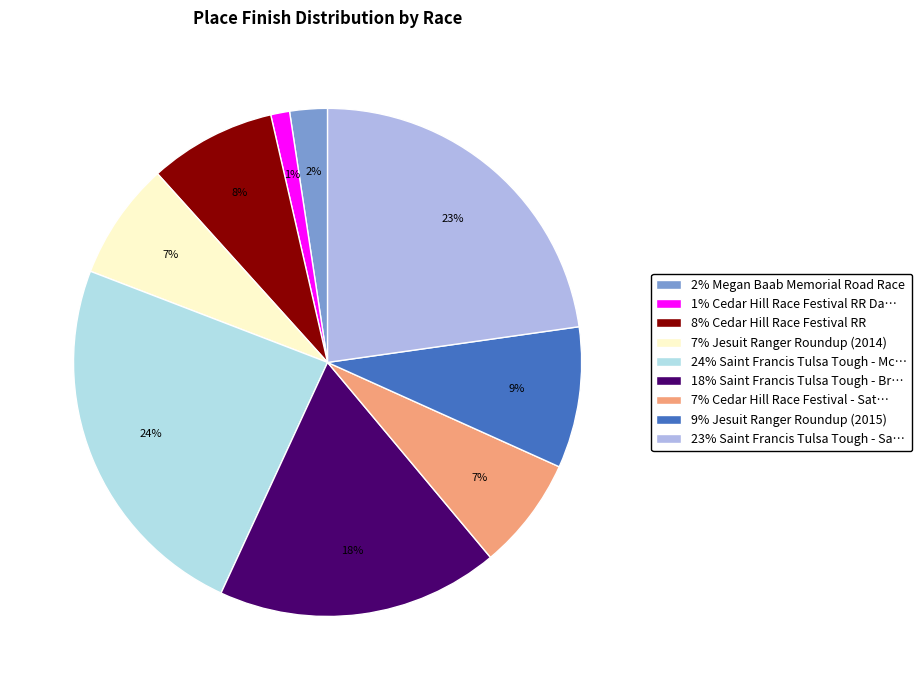

How many segments does this pie chart have?

9